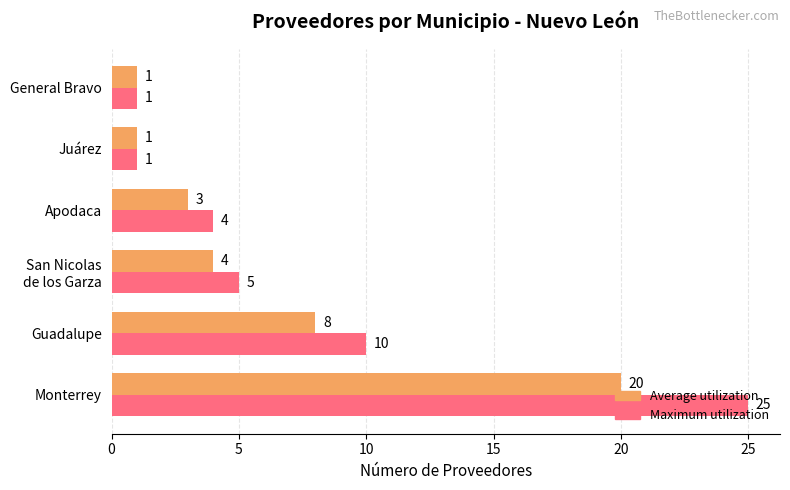

How many Average utilization values are between 1 and 8?

5